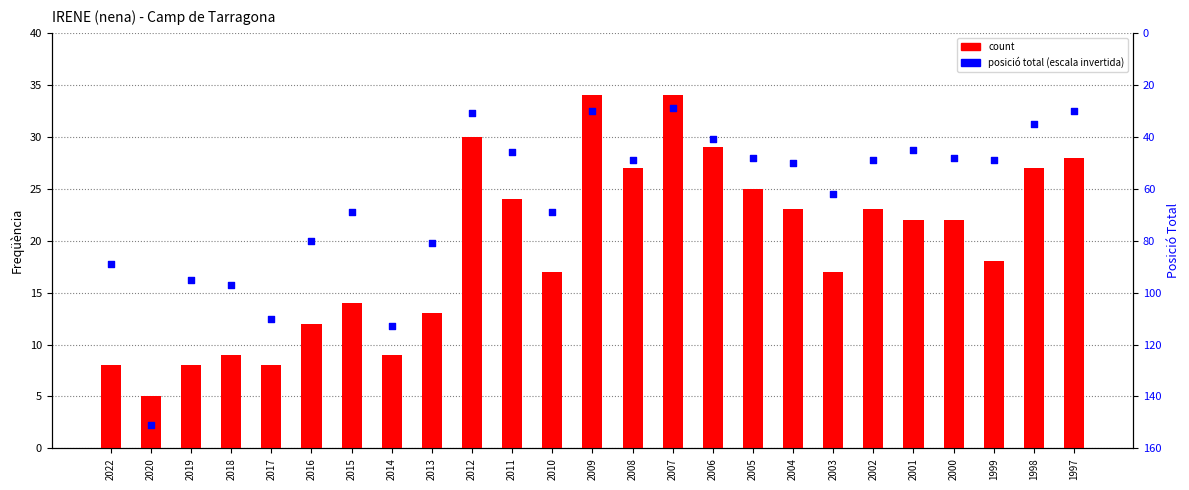

Which series has the widest spread of Y values?

posició total